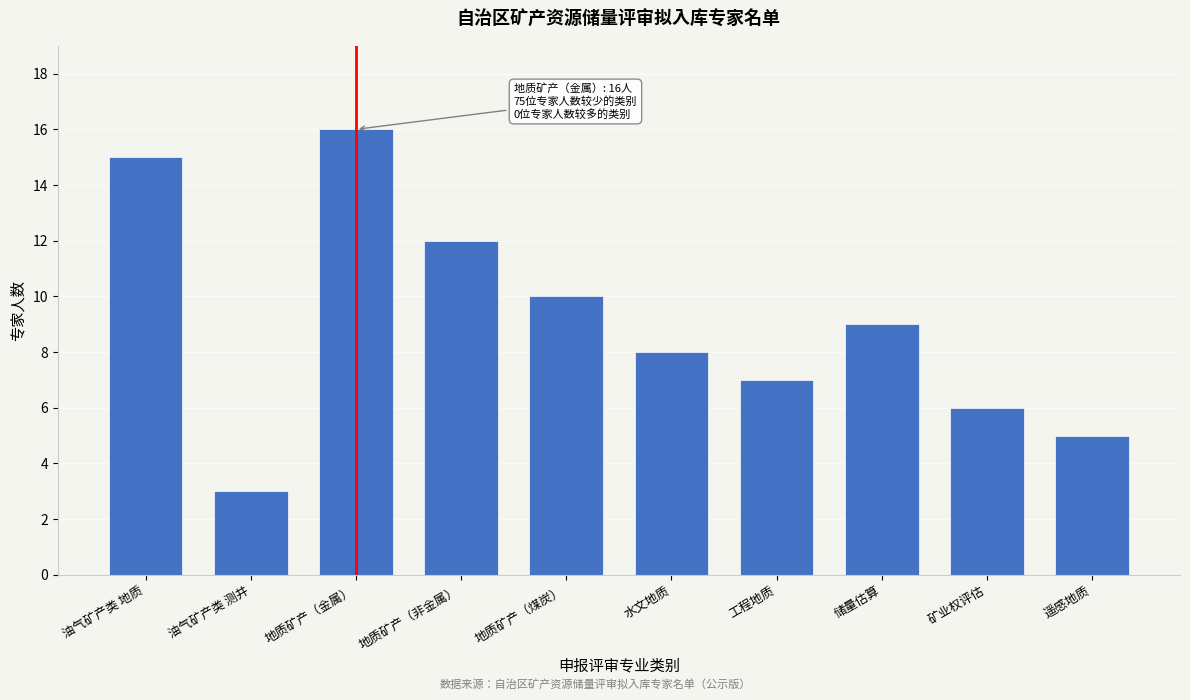

Reading left to right, transcribe all the data shown in this chart.

15	3	16	12	10	8	7	9	6	5